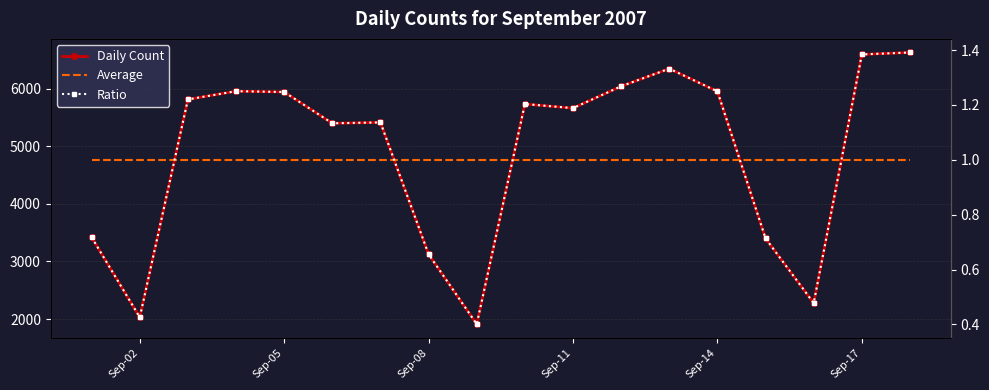

True or false: Ratio has a value of 0.7 at Sep-08.

True